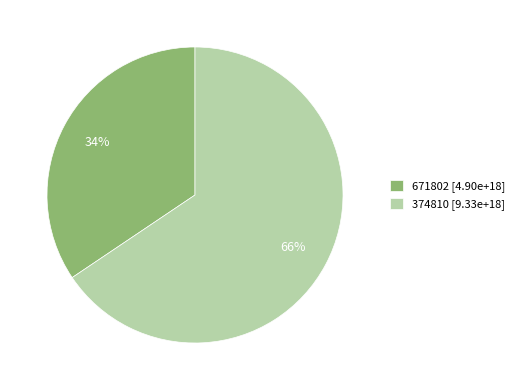

How many slices are in this pie chart?

2